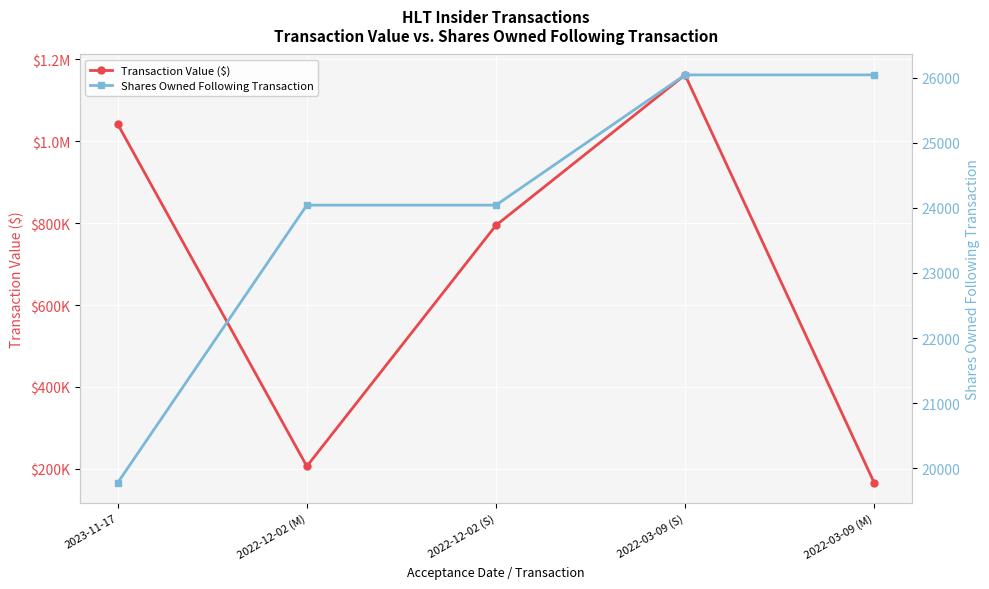

What is the maximum value shown in the chart?

1162383